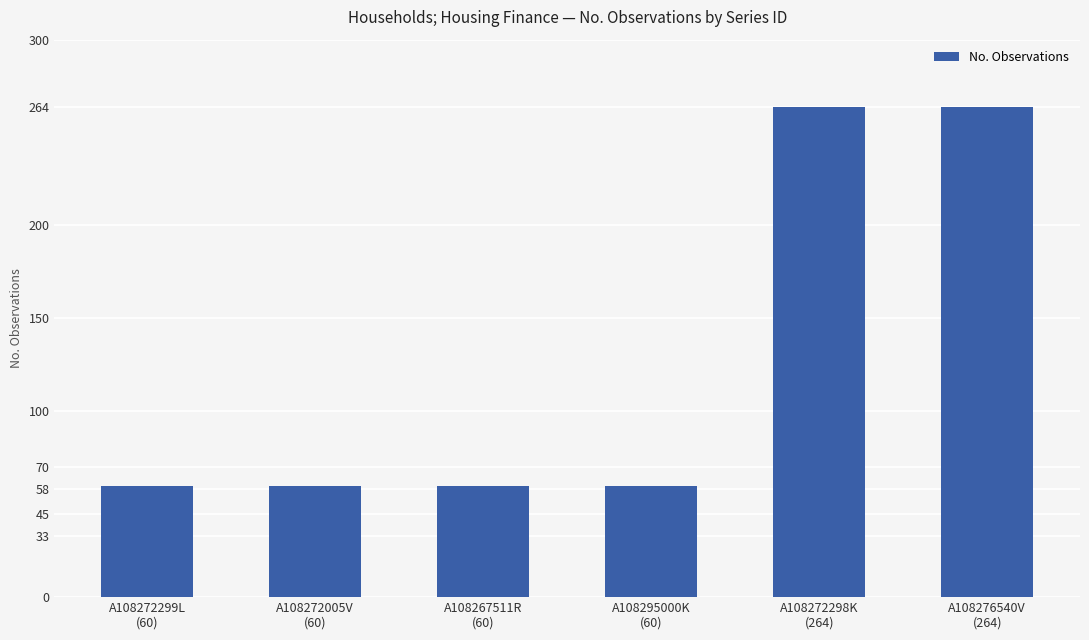

What is the value of the 3rd bar from the left?

60